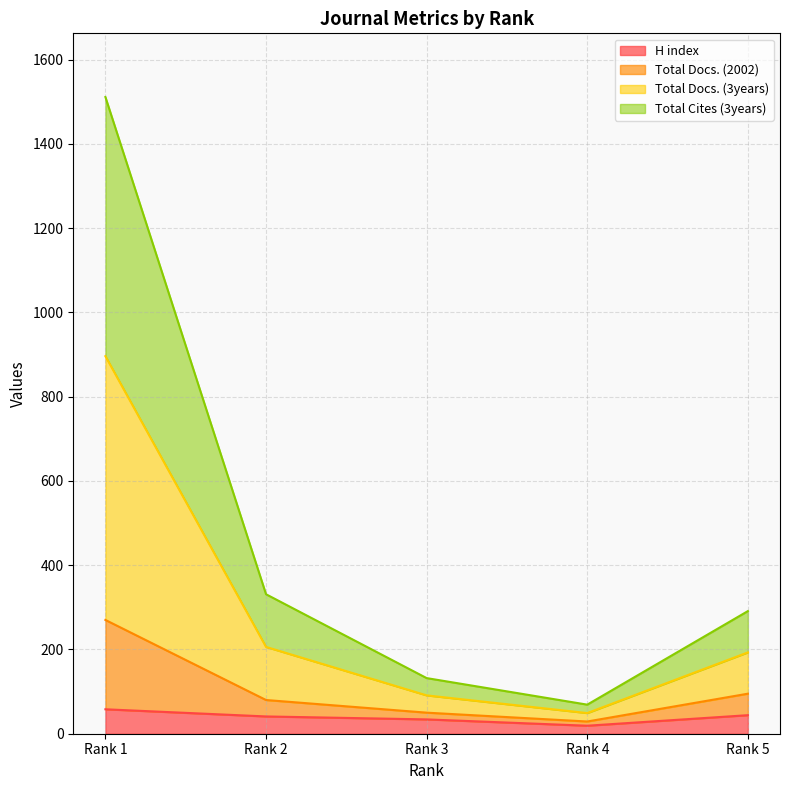

At which category is the sum across all series the highest?

Rank 1